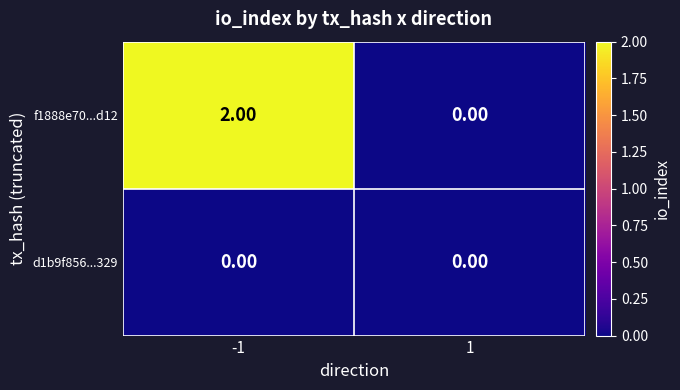

Count the number of categories in the chart.

2